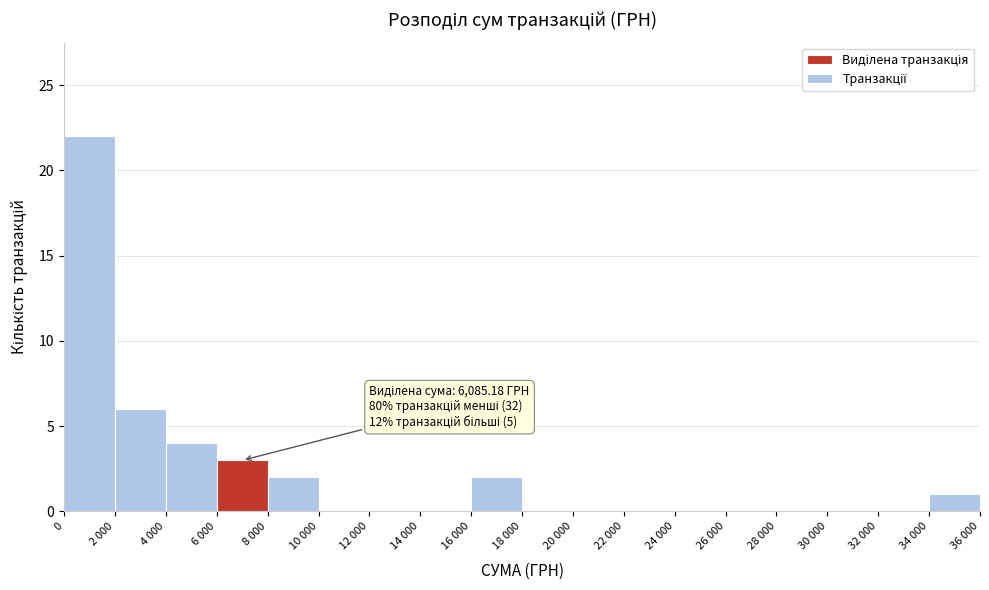

Reading left to right, list all the values displayed in this chart.

0=22	2 000=6	4 000=4	6 000=3	8 000=2	10 000=0	12 000=0	14 000=0	16 000=2	18 000=0	20 000=0	22 000=0	24 000=0	26 000=0	28 000=0	30 000=0	32 000=0	34 000=1